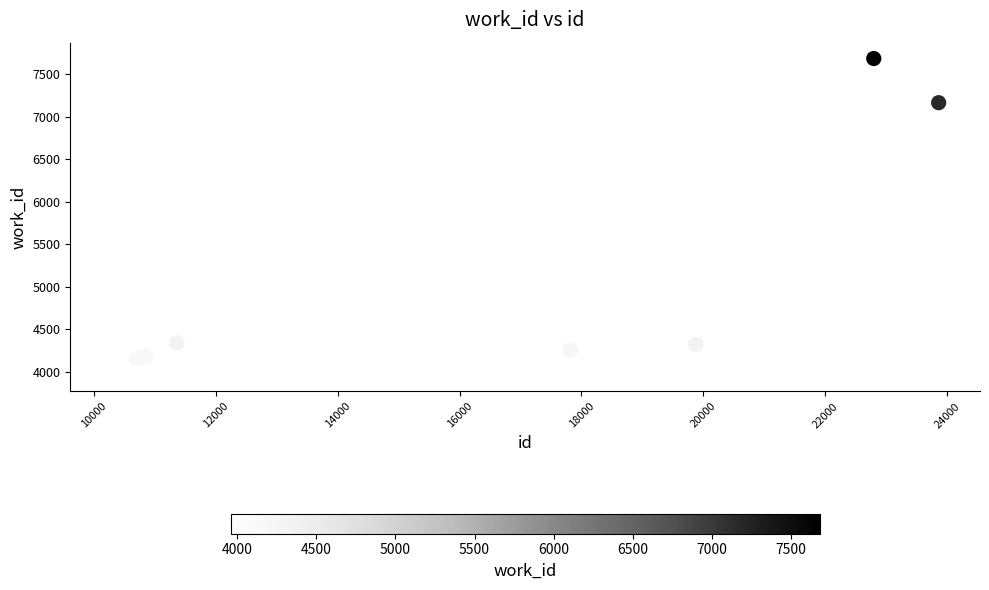

What Y value in the scatter plot is closest to 5820?

7163